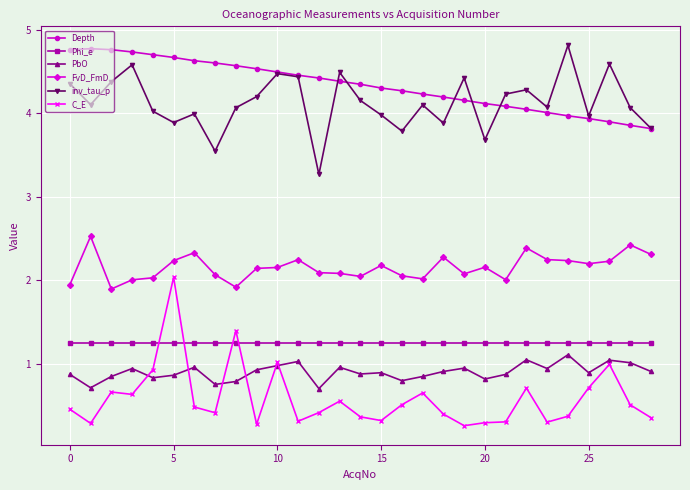

At how many categories does at least one series exceed 3?

29